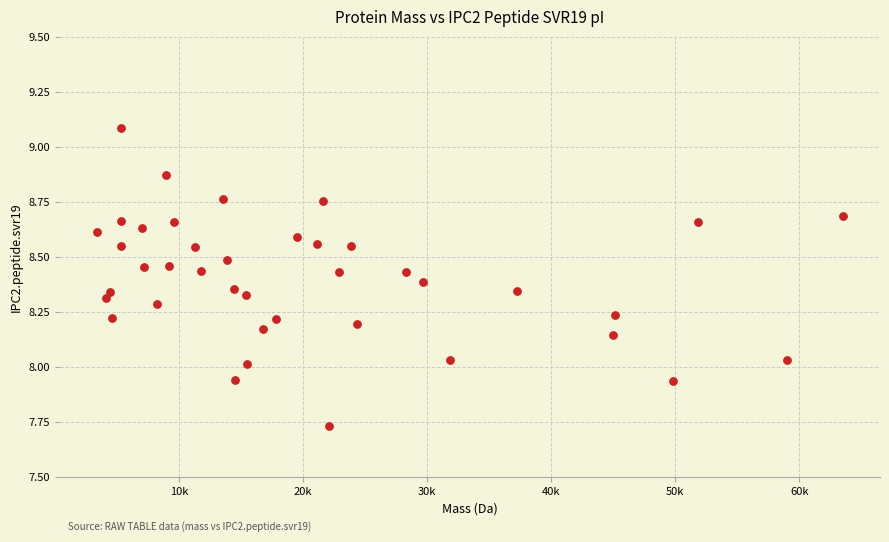

What is the range of X values (max minus min)?

60081.1